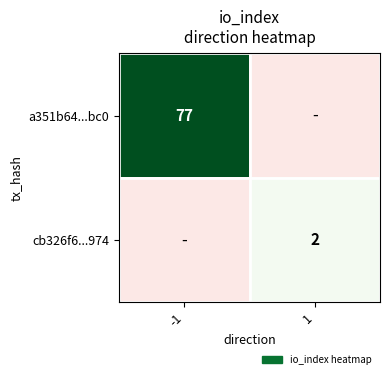

At how many categories does at least one series exceed 40?

1